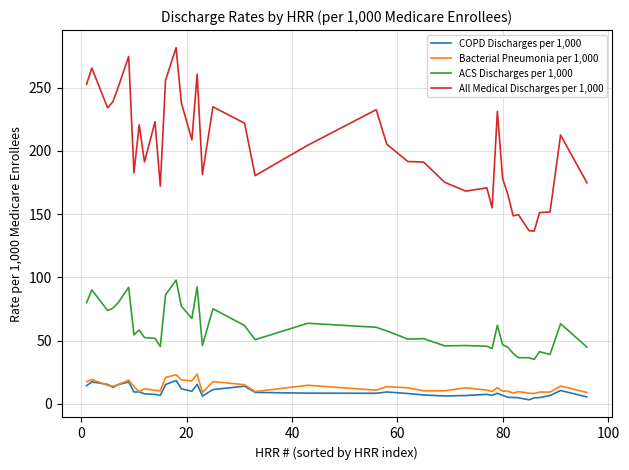

What is the smallest value displayed?

3.1